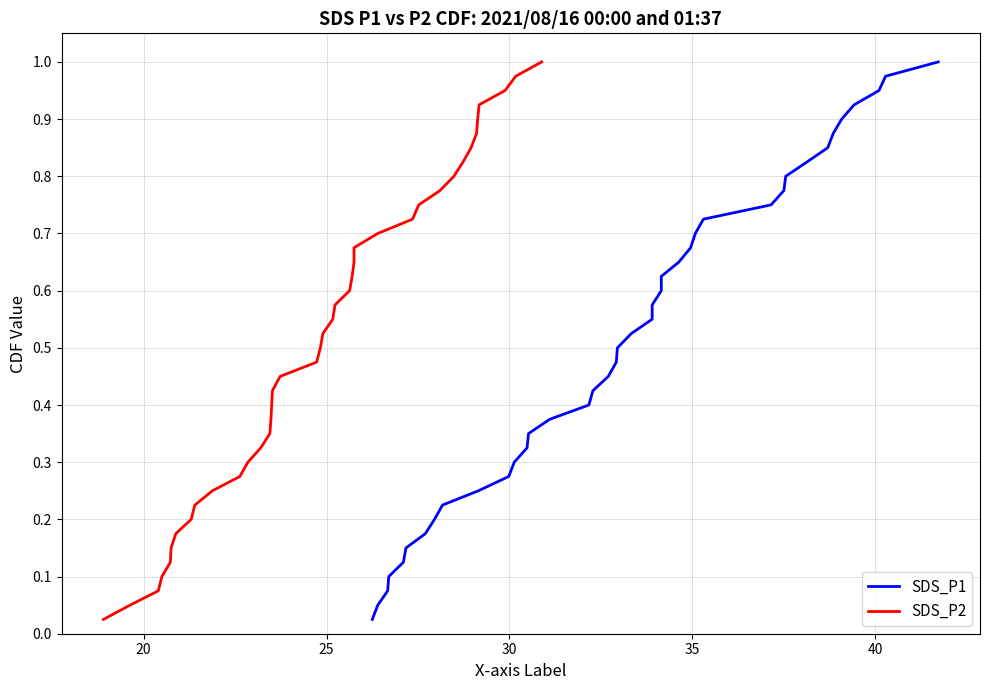

What is the difference between the second highest and minimum values in the SDS_P2 series?

0.9